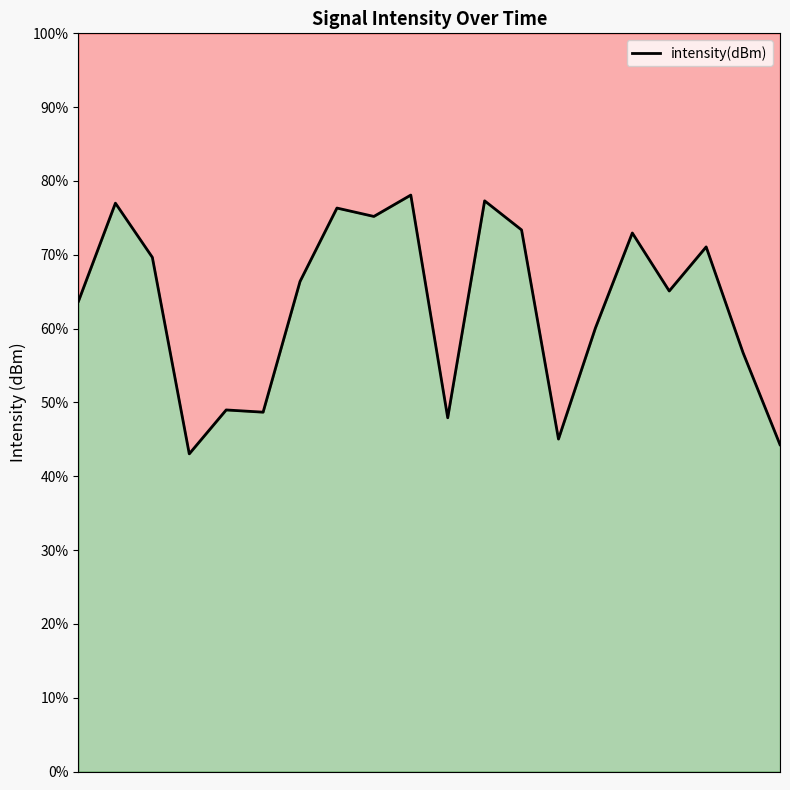

Reading left to right, list all the values displayed in this chart.

63.7	77.0	69.7	43.0	49.0	48.7	66.4	76.3	75.2	78.1	47.9	77.3	73.4	45.0	60.1	73.0	65.1	71.1	56.7	44.3